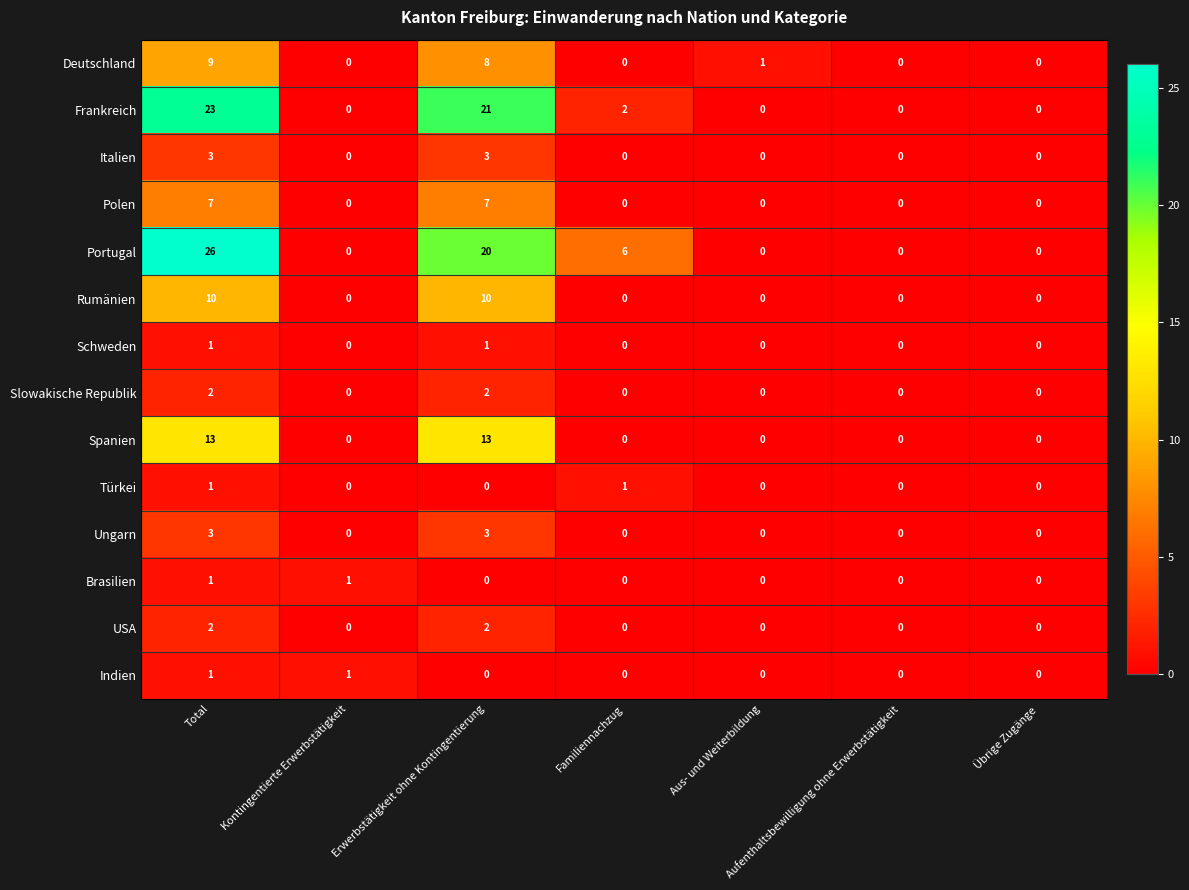

What is the difference between the maximum and minimum values in the Rumänien series?

10